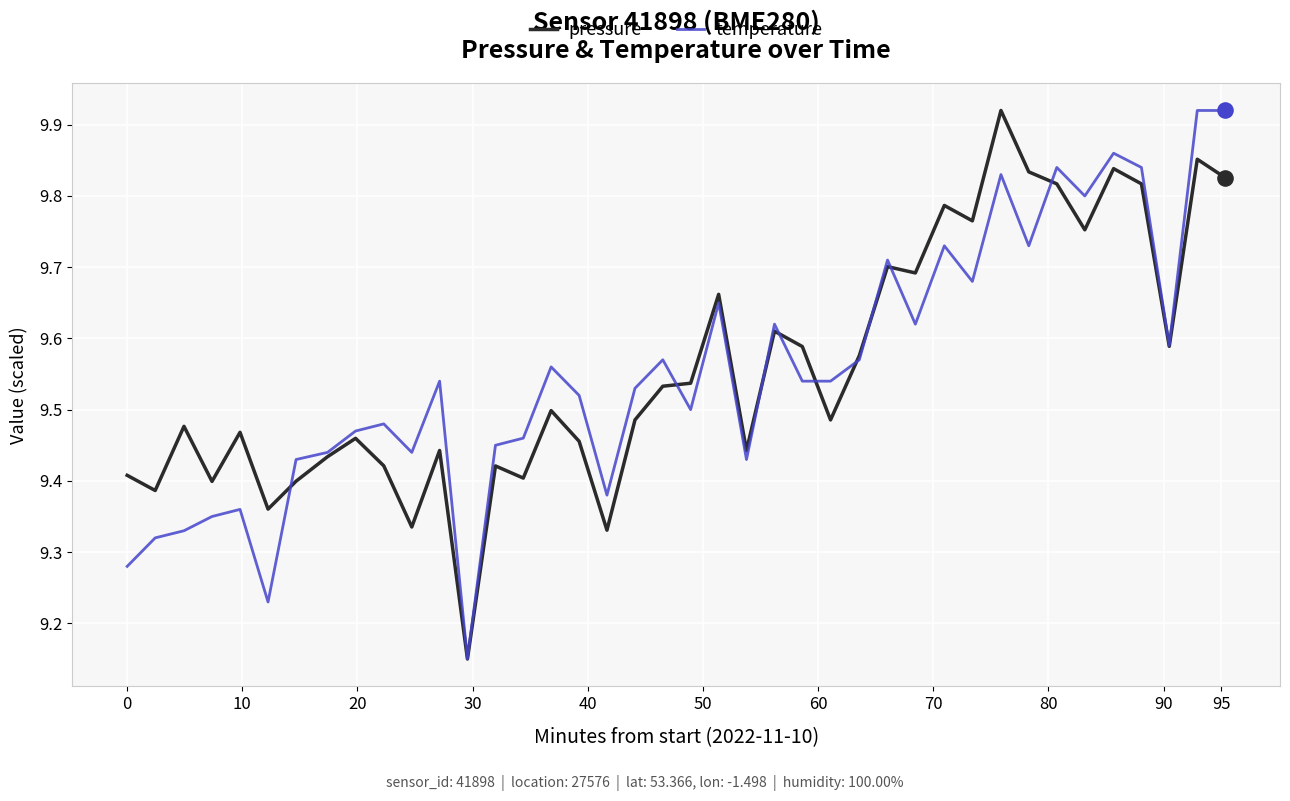

How many lines are shown in the chart?

2